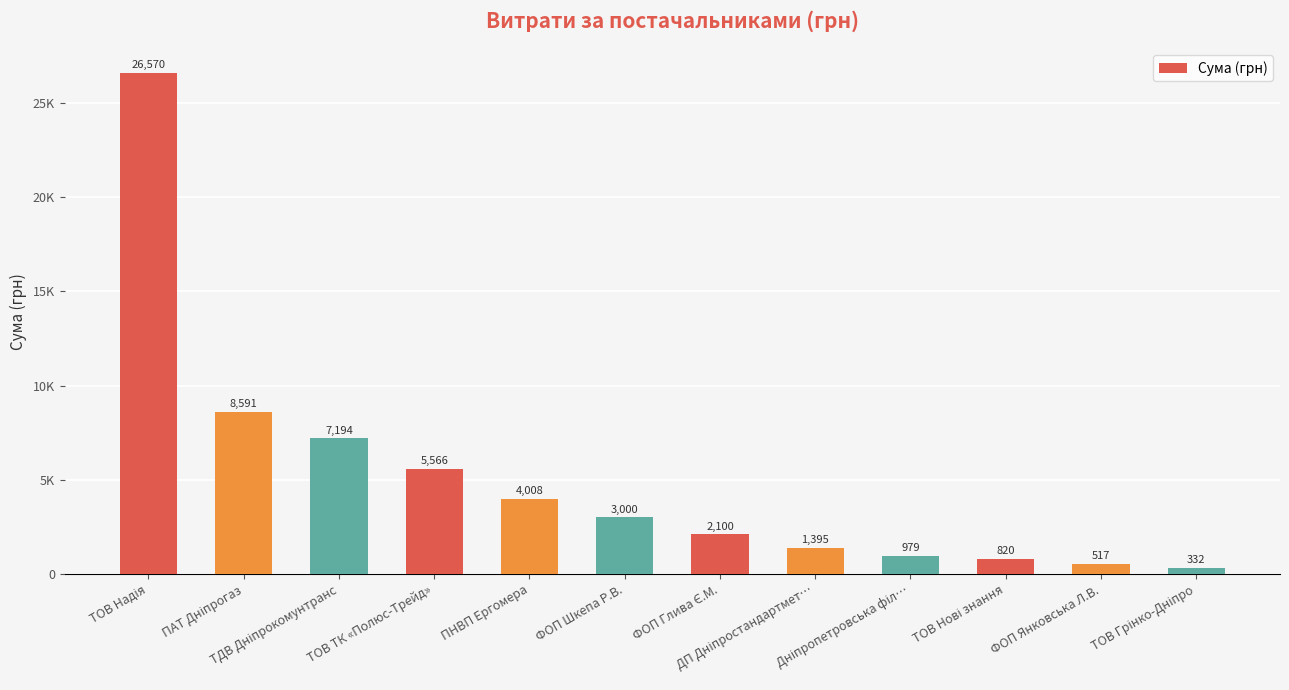

Does the chart contain any negative values?

No